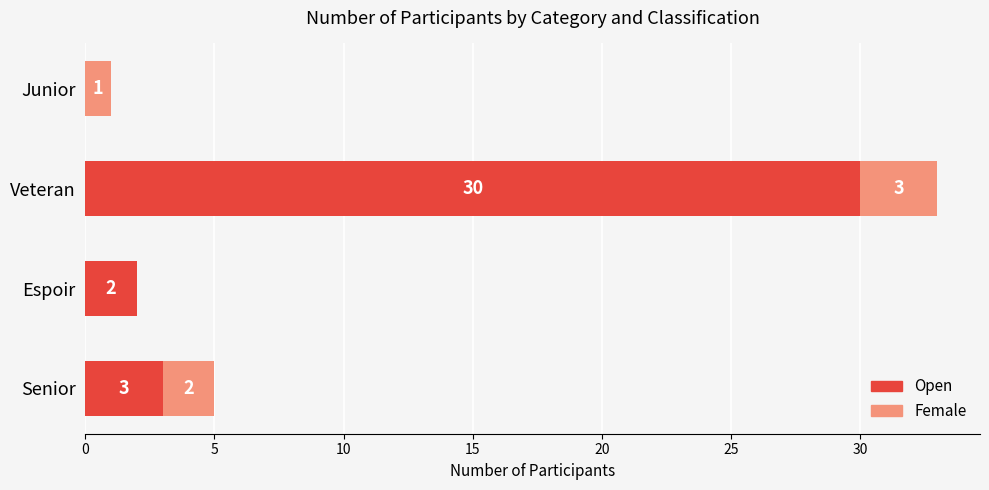

At which category is the sum across all series the highest?

Veteran